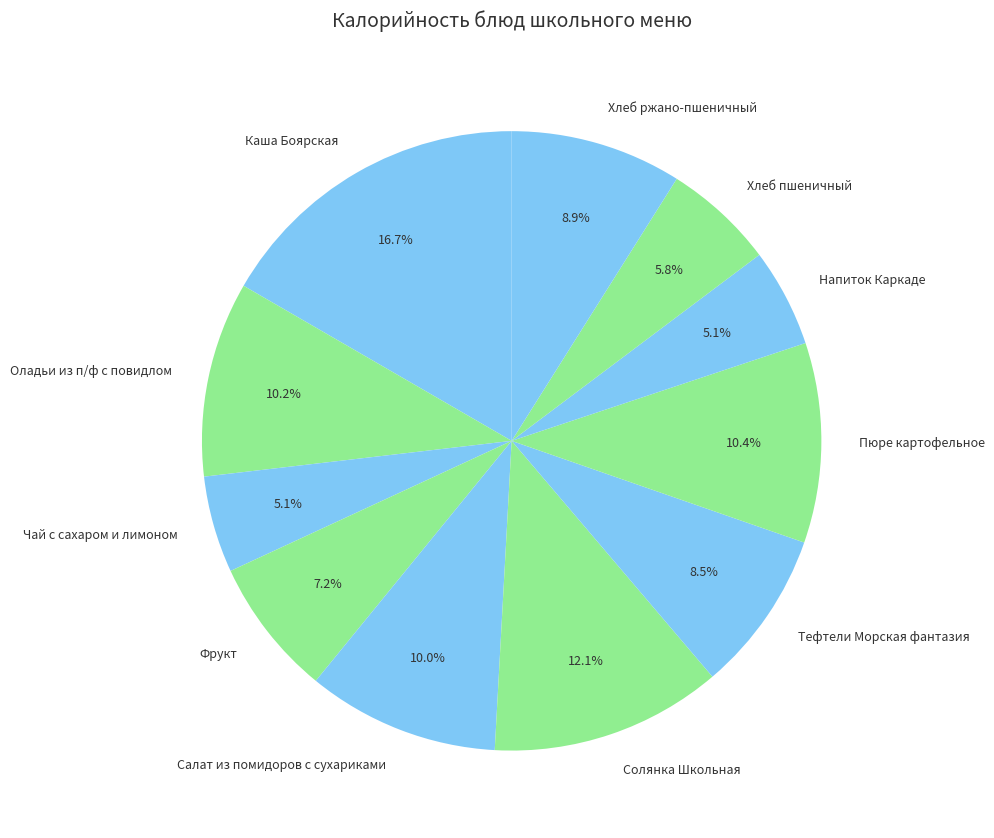

Approximately how many times larger is the value at Фрукт compared to Солянка Школьная?

0.6